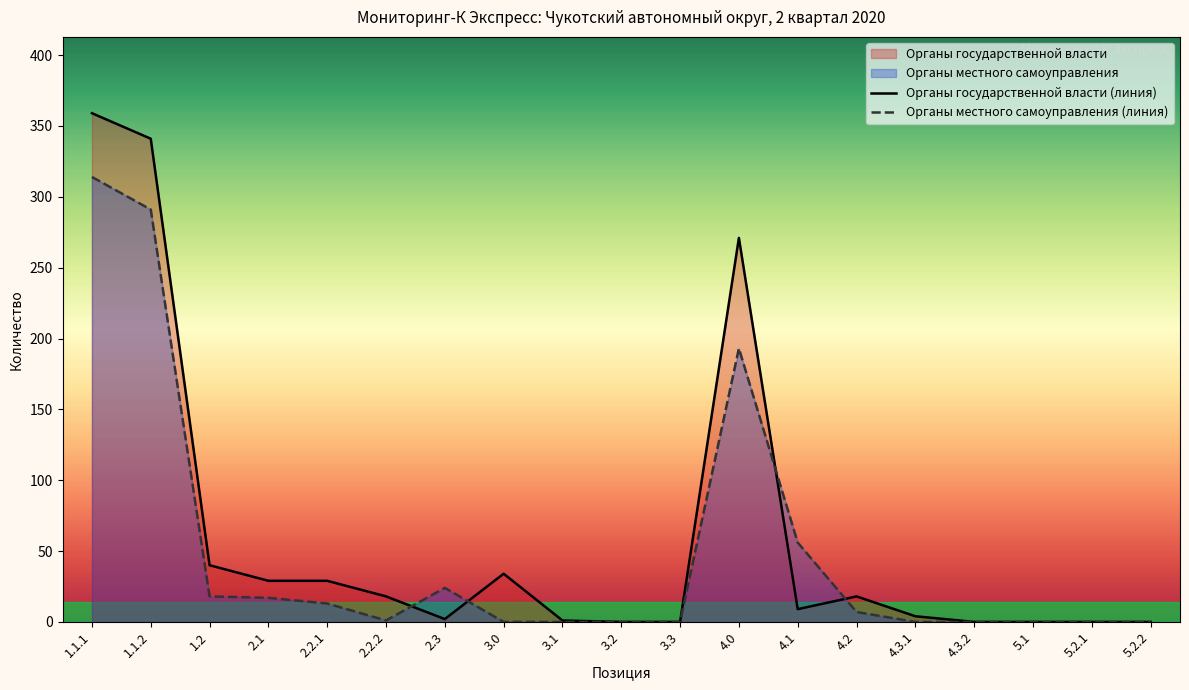

What is the maximum value shown in the chart?

359